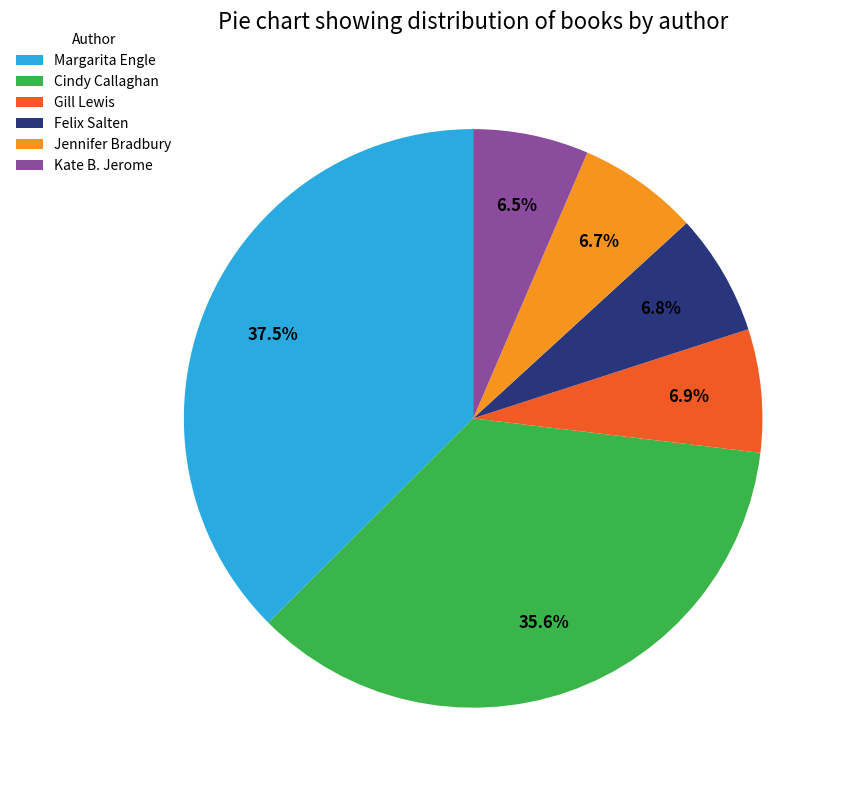

Does Jennifer Bradbury account for over 50% of the chart?

No